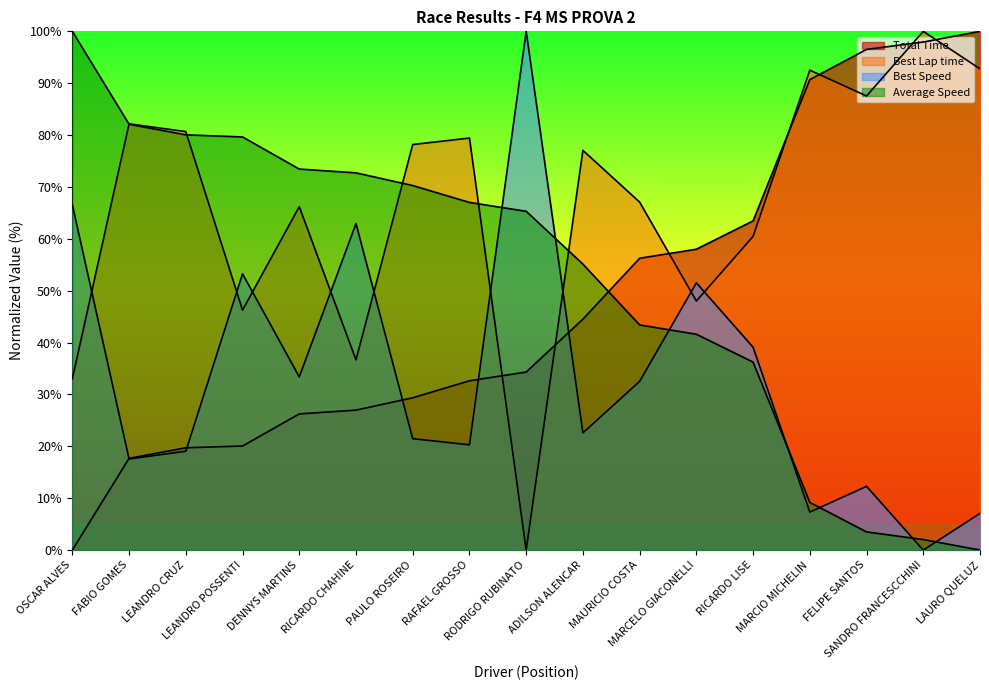

The Best Lap time series shows 46.8 at LAURO QUELUZ. True or false?

False